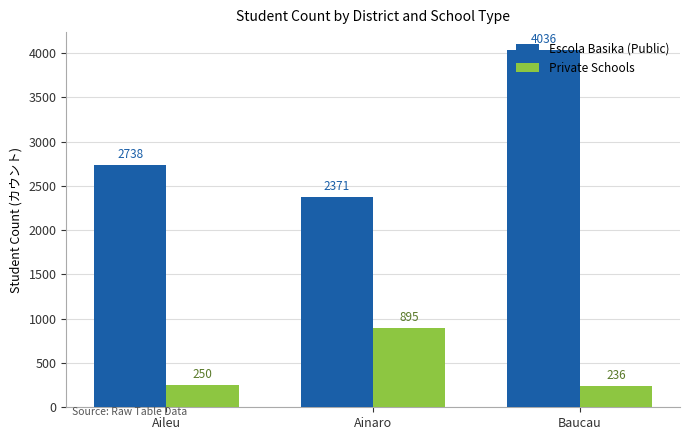

Count the Escola Basika (Public) values in the range 2371 to 4036.

3